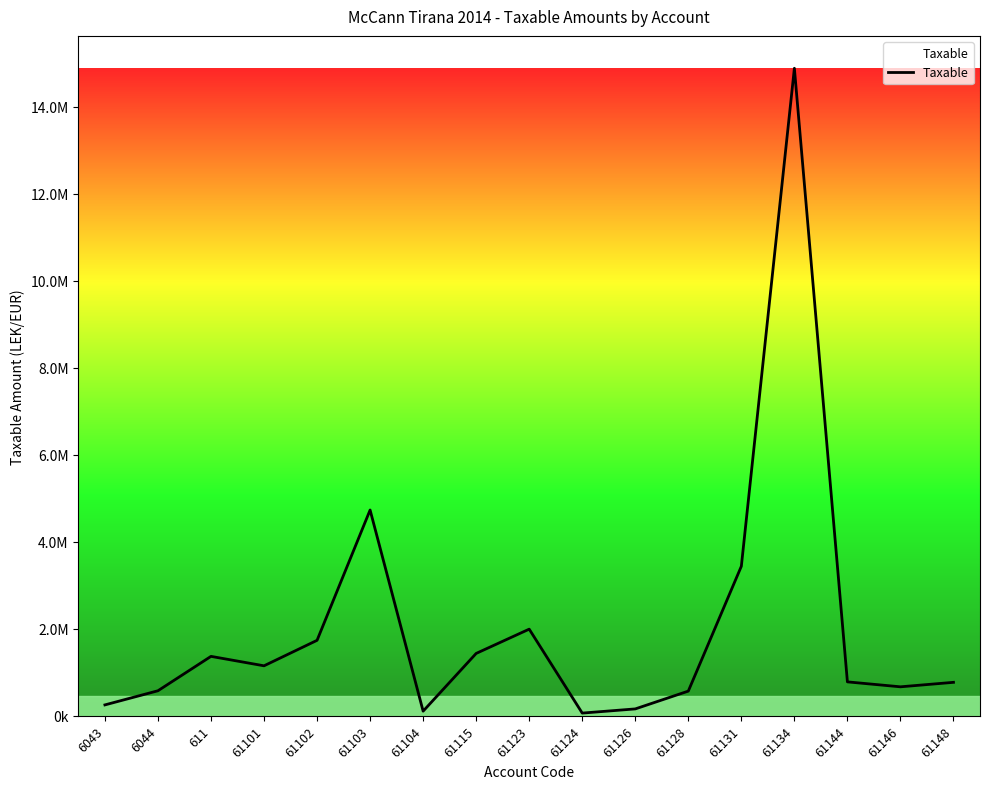

Where is the first local maximum?

611